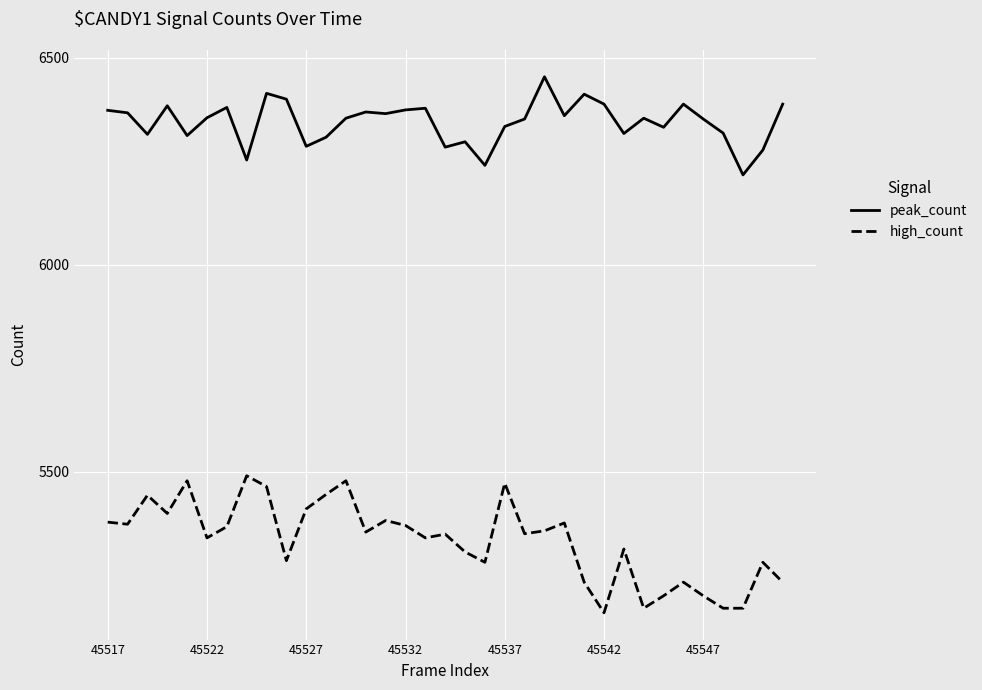

What is the sum of all peak_count values?

222051